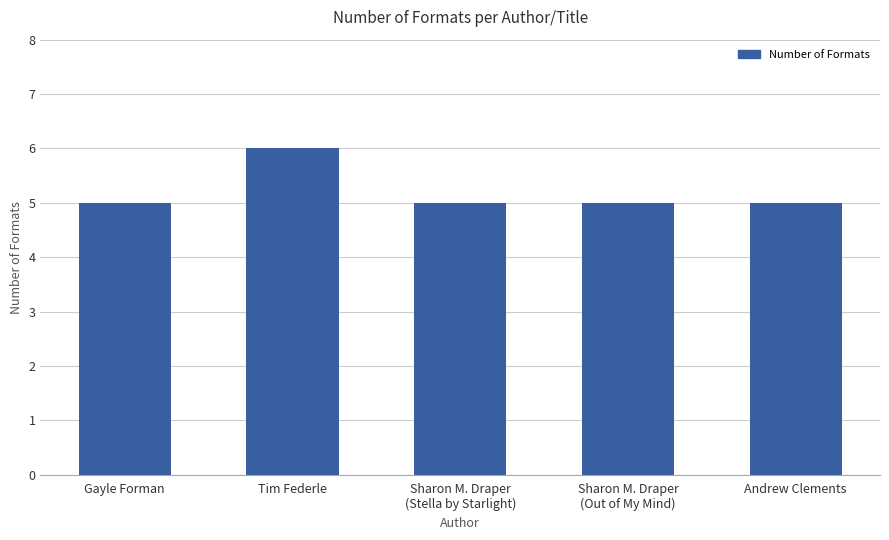

The chart shows a value of 6 at Tim Federle. True or false?

True